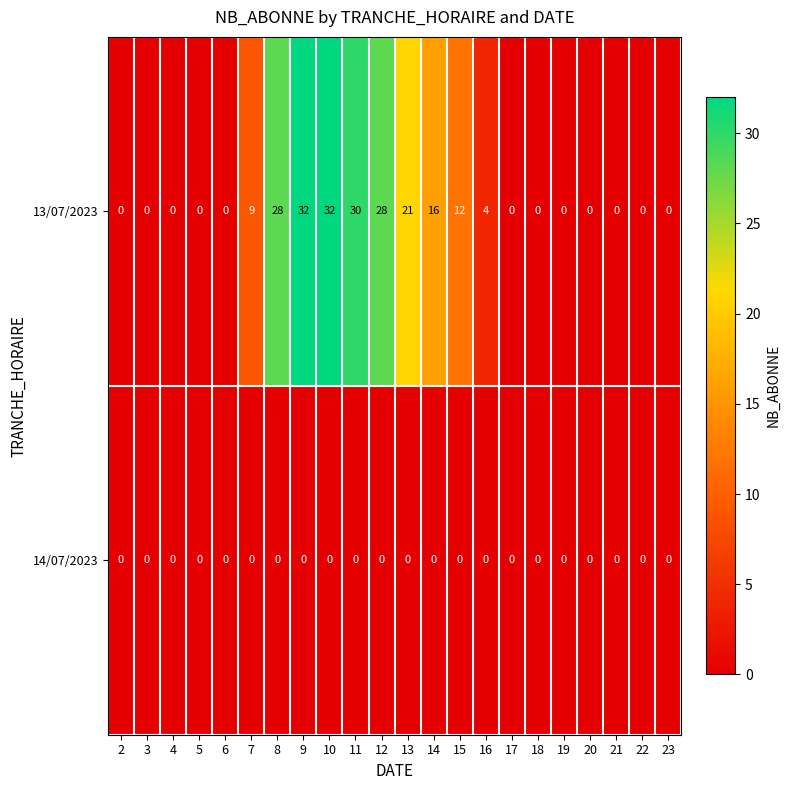

List the series in order of their overall mean, highest first.

13/07/2023, 14/07/2023